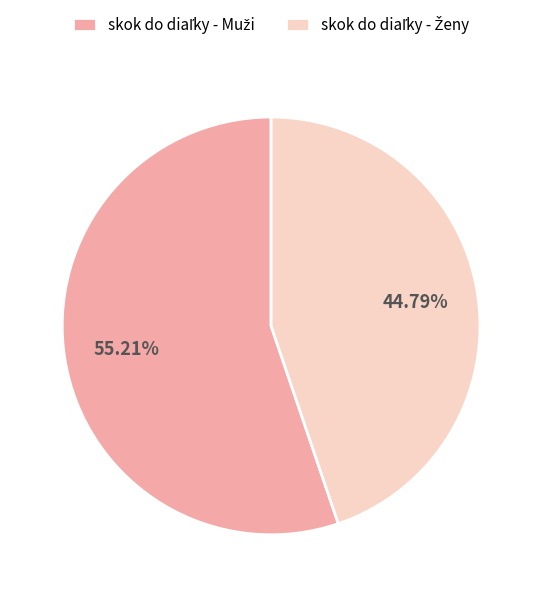

Does any single category account for the majority?

Yes